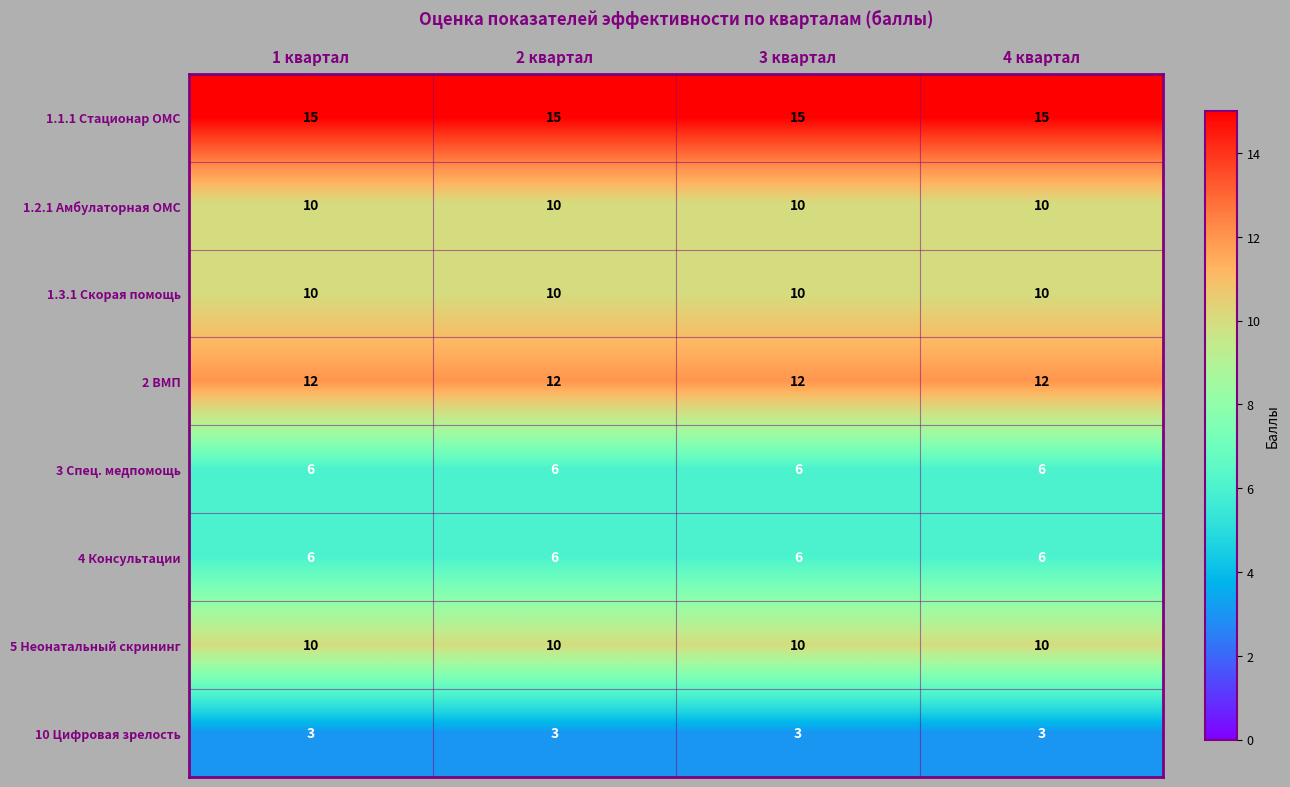

Is it true that 3 Спец. медпомощь equals 2 at 2 квартал?

False